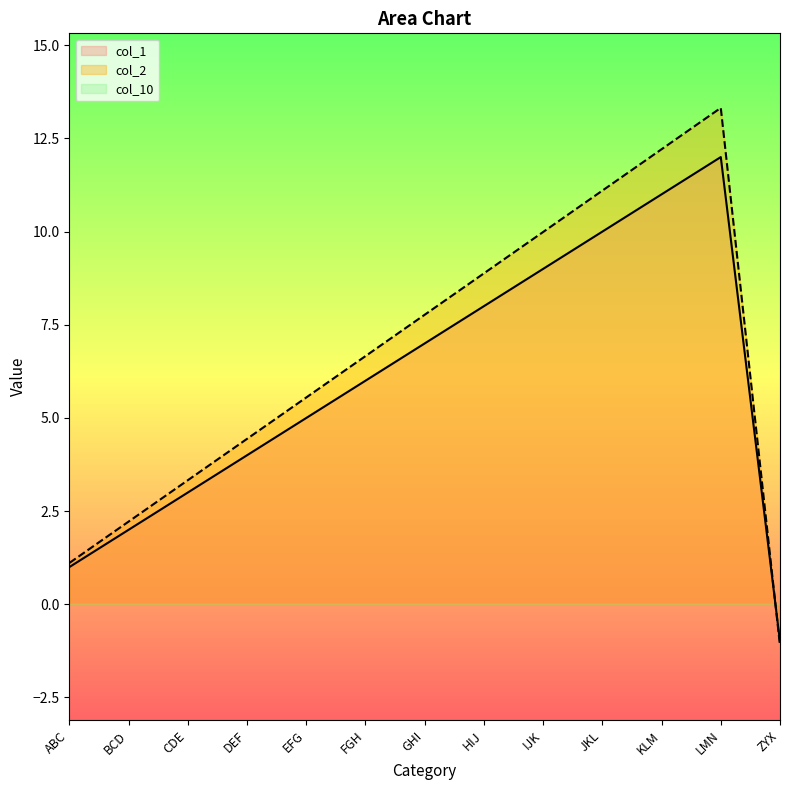

Which series has the widest spread of values?

col_2